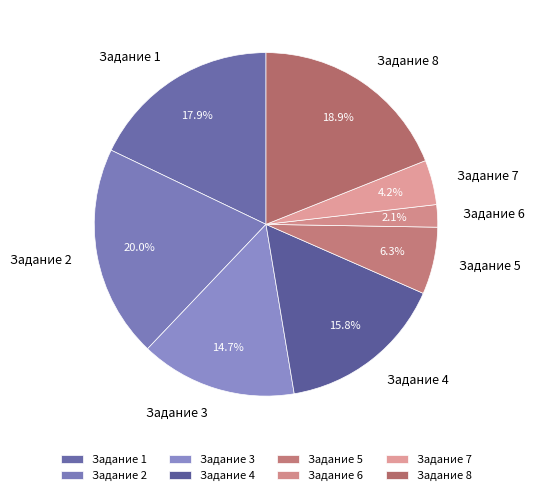

What portion of the pie excludes Задание 8?

81.1%